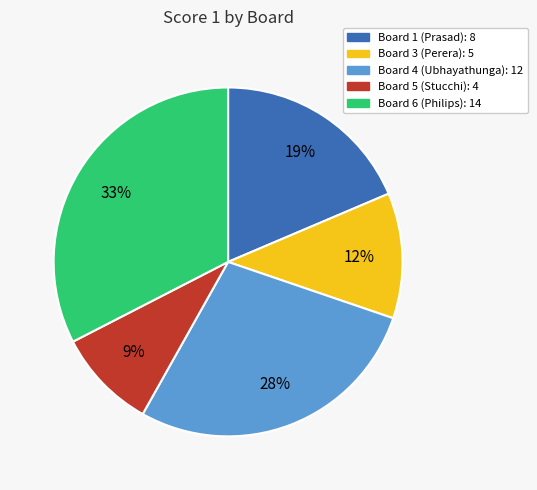

Is it true that Board 1 (Prasad): 8 is 27% of the pie?

False